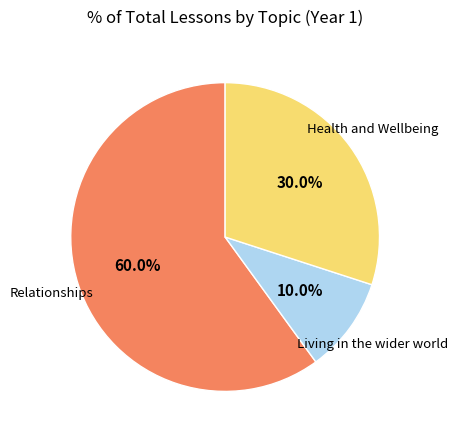

How many slices are in this pie chart?

3